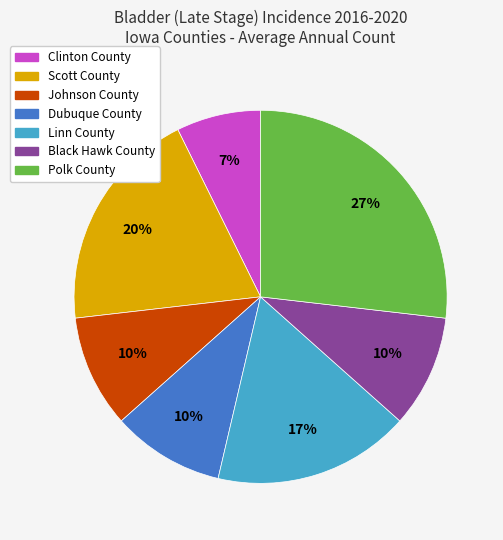

Which slice is the smallest?

Clinton County